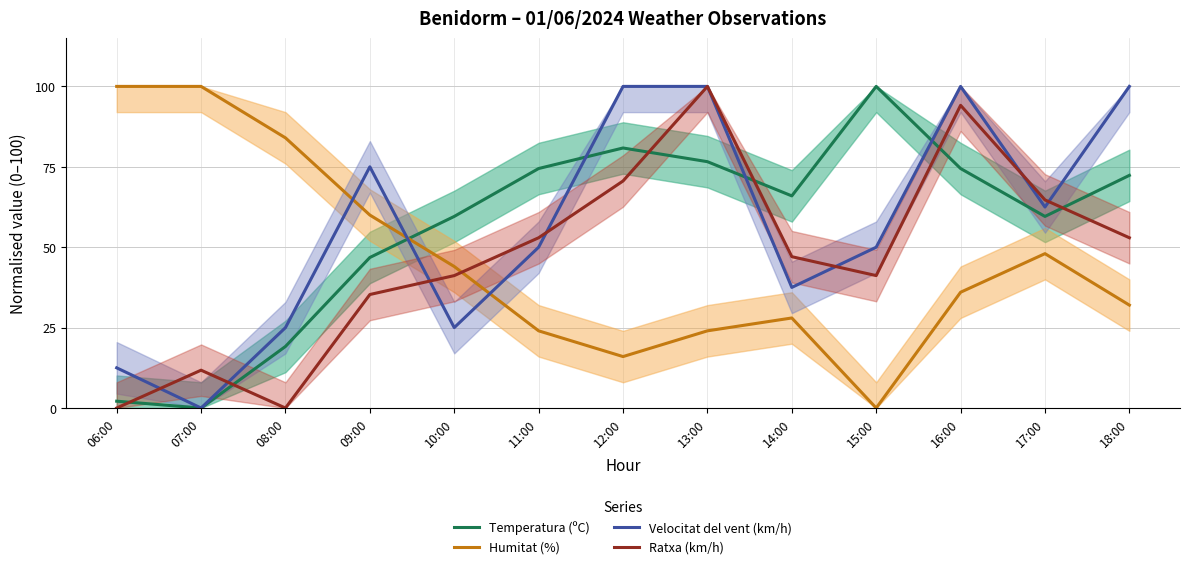

Where is the first local maximum for Humitat (%)?

14:00